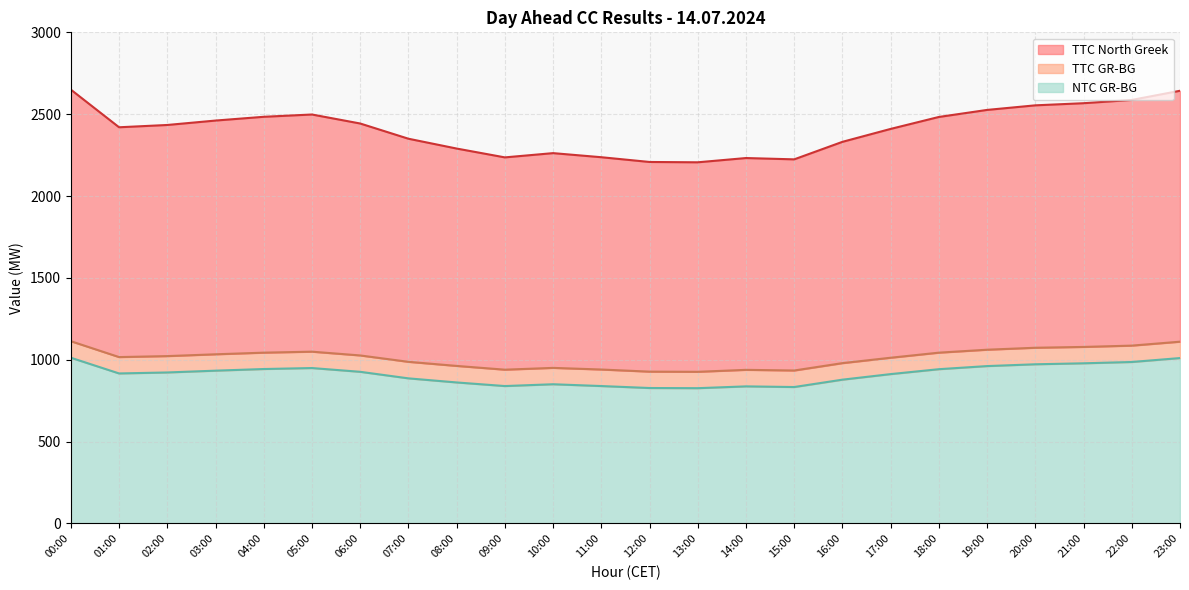

What is the total value across all series at 18:00?

4468